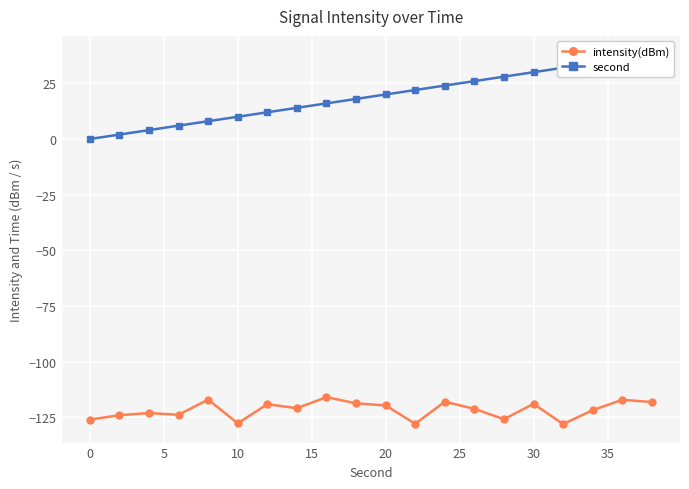

What is the sum of all second values?

380.0